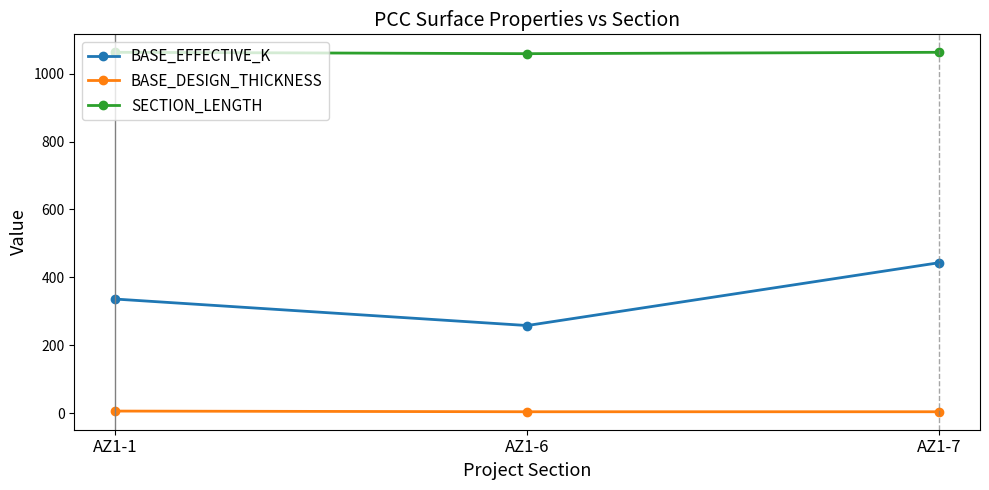

At which label does BASE_EFFECTIVE_K reach its minimum?

AZ1-6